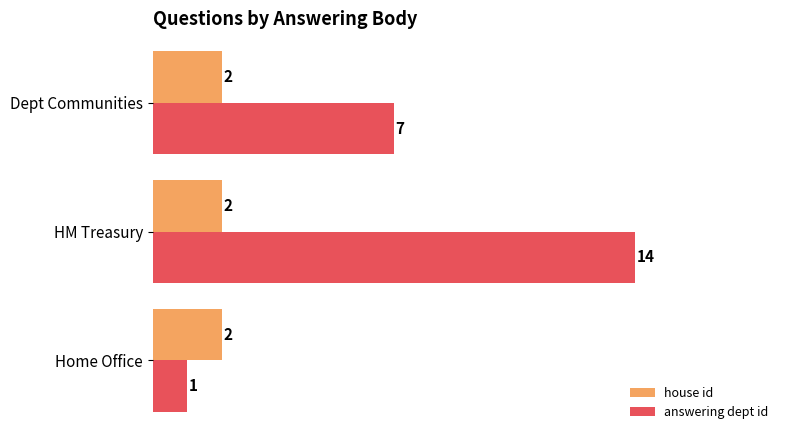

Rank the series by their average value, from highest to lowest.

answering dept id, house id